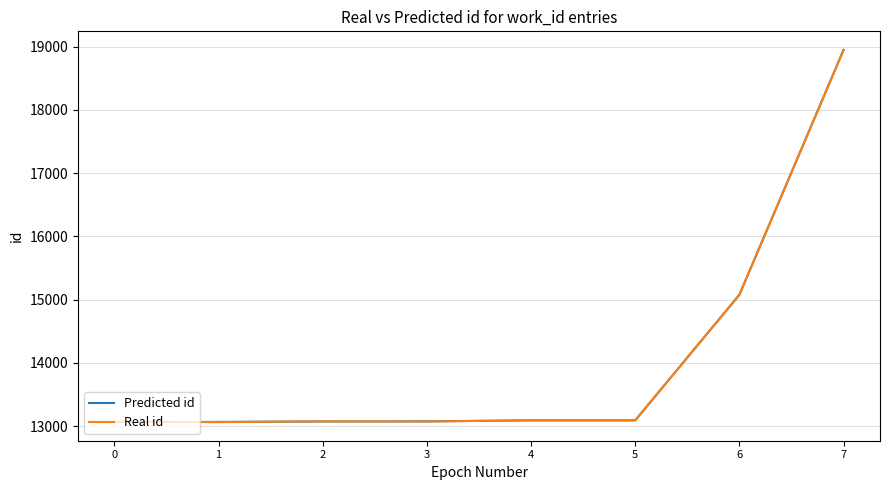

The Predicted id series shows 6180 at 0. True or false?

False